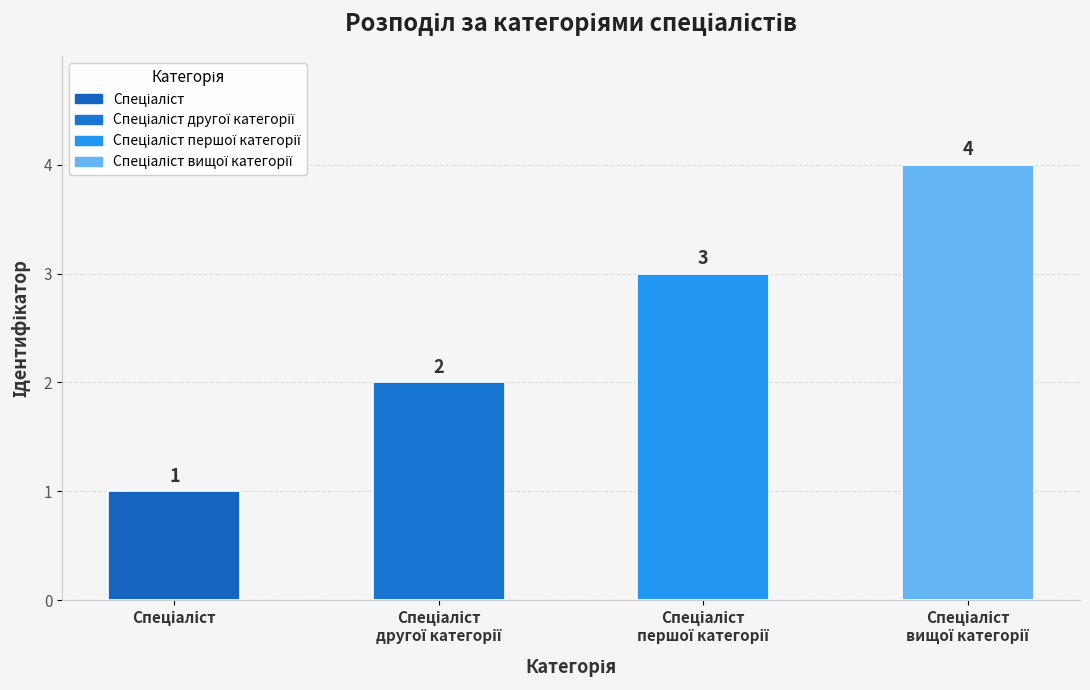

What is the difference between the maximum and minimum values?

3